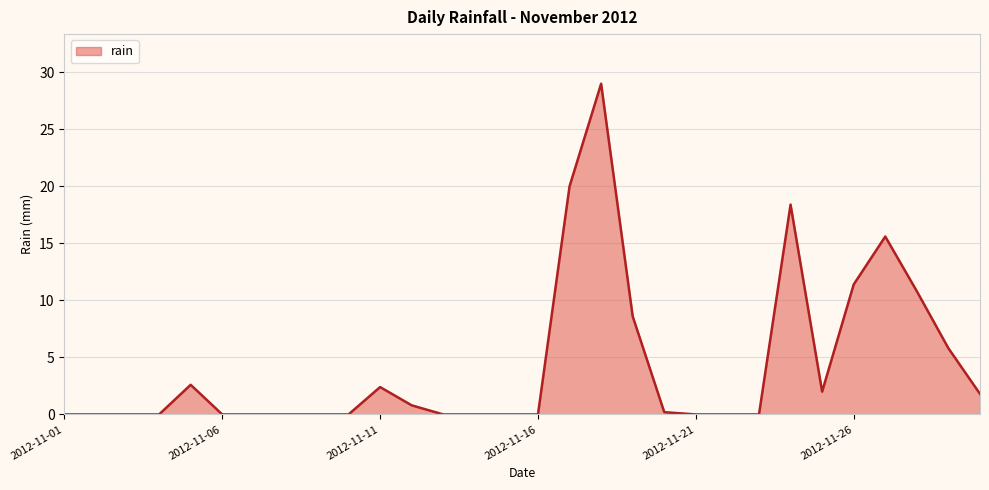

True or false: there are more than 0 points higher than both neighbors.

True